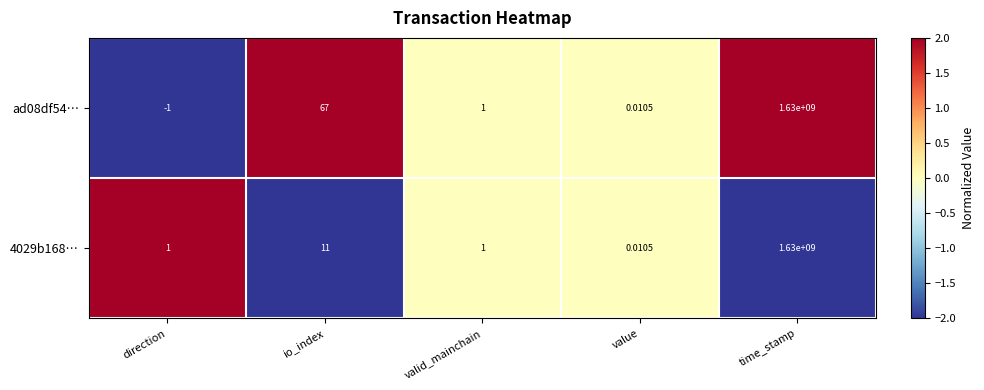

List the labels in order of ad08df54… value, smallest first.

direction, value, valid_mainchain, io_index, time_stamp